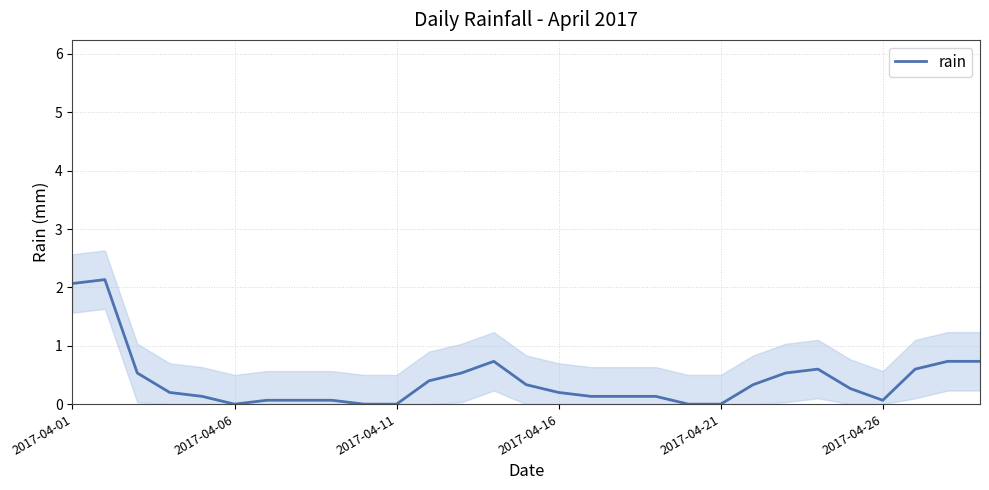

How many interior local peaks (higher than both neighbors) does the data have?

3